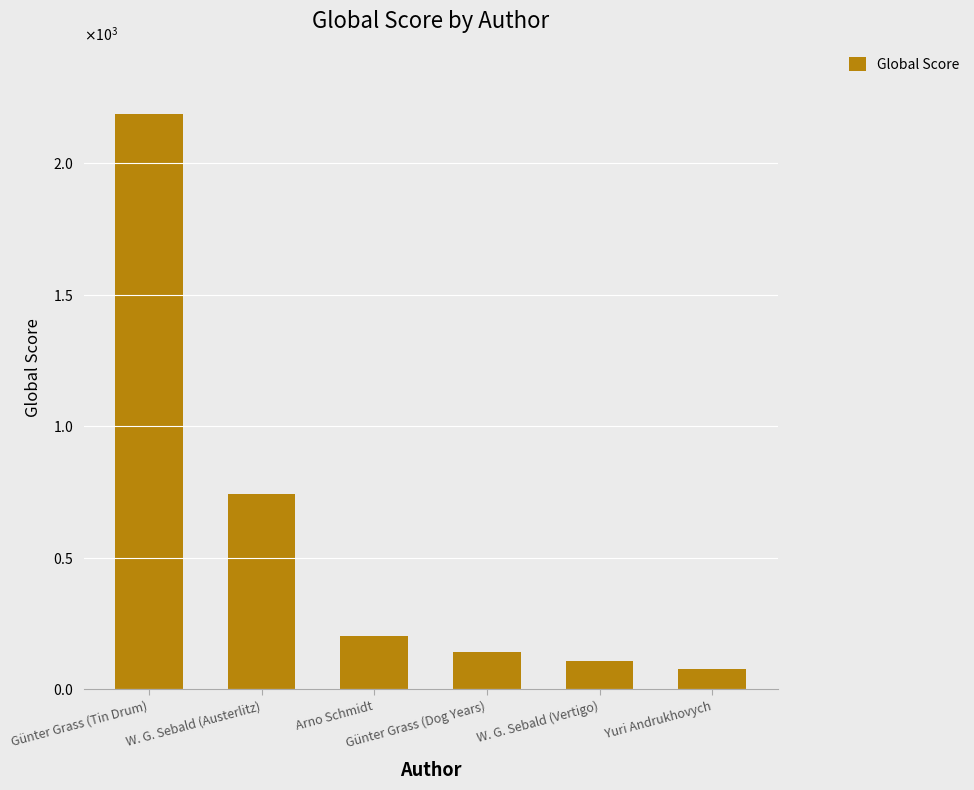

What position from the left is Günter Grass (Tin Drum)?

1